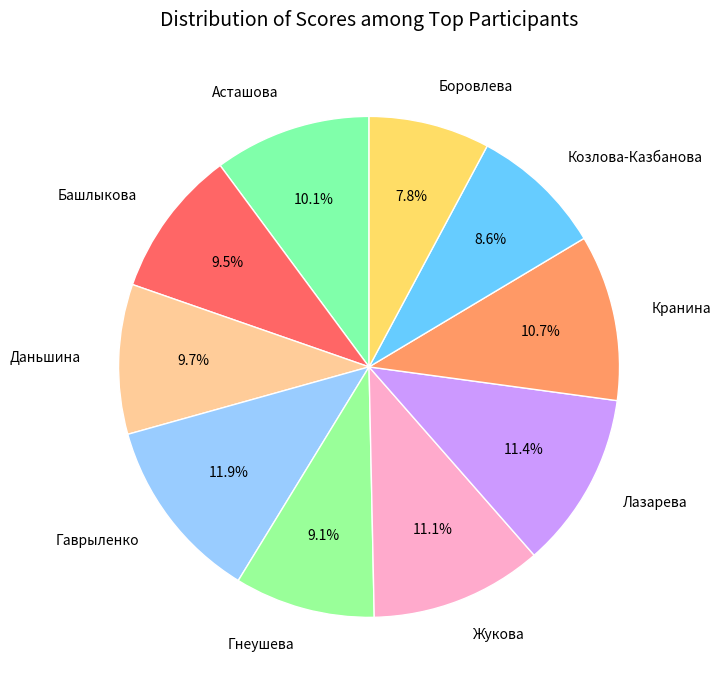

To the nearest percent, what is the difference between the Кранина and Асташова slice percentages?

1%